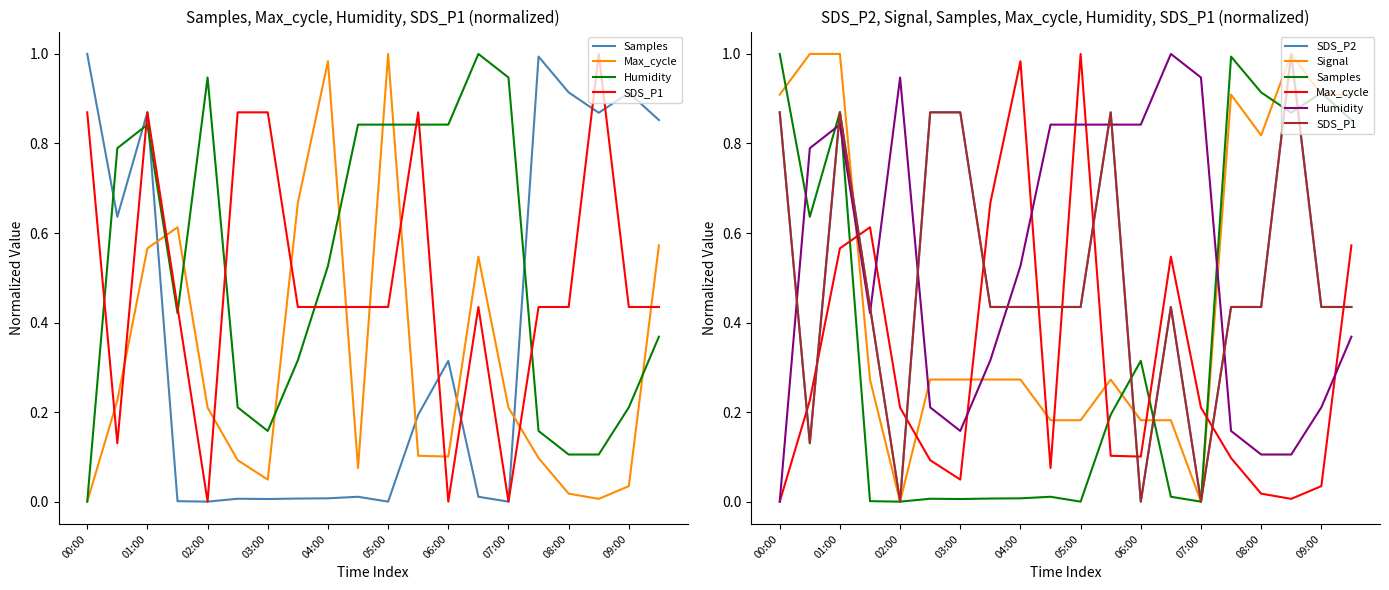

At how many categories does at least one series exceed 0?

20